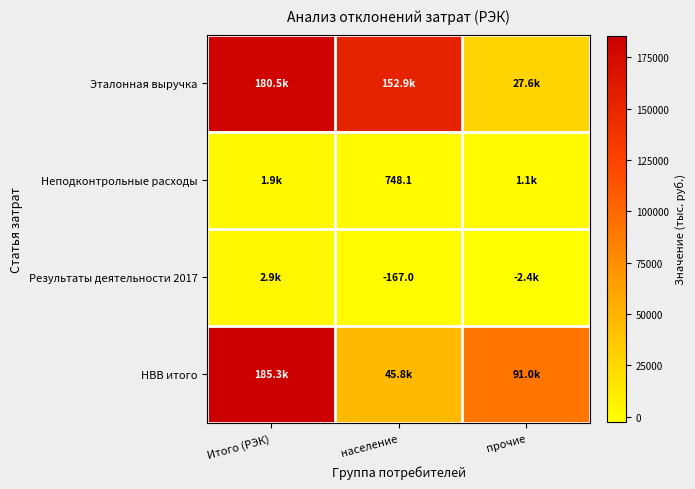

Count the number of data series in this chart.

4